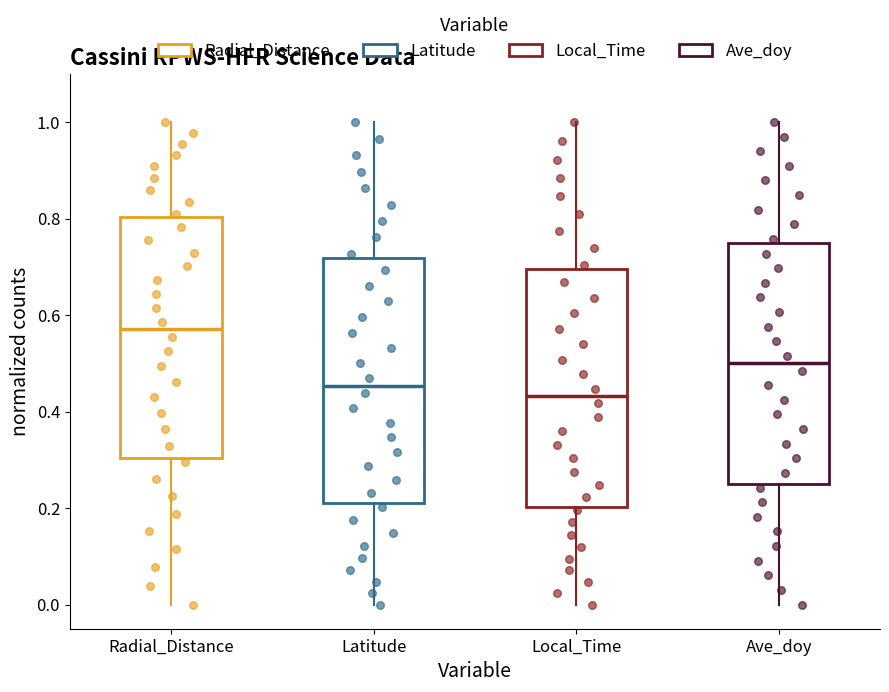

Reading left to right, transcribe this box plot: for each box, give where its median line is, the range the box spans, and where its two whiskers end, as read against the y-axis. The values are not printed on the chart, so give them approximately, as read against the axis.

Radial_Distance: median 0.58, box 0.30 to 0.80, whiskers 0.00 to 1.00
Latitude: median 0.46, box 0.20 to 0.72, whiskers 0.00 to 1.00
Local_Time: median 0.44, box 0.20 to 0.70, whiskers 0.00 to 1.00
Ave_doy: median 0.50, box 0.26 to 0.76, whiskers 0.00 to 1.00